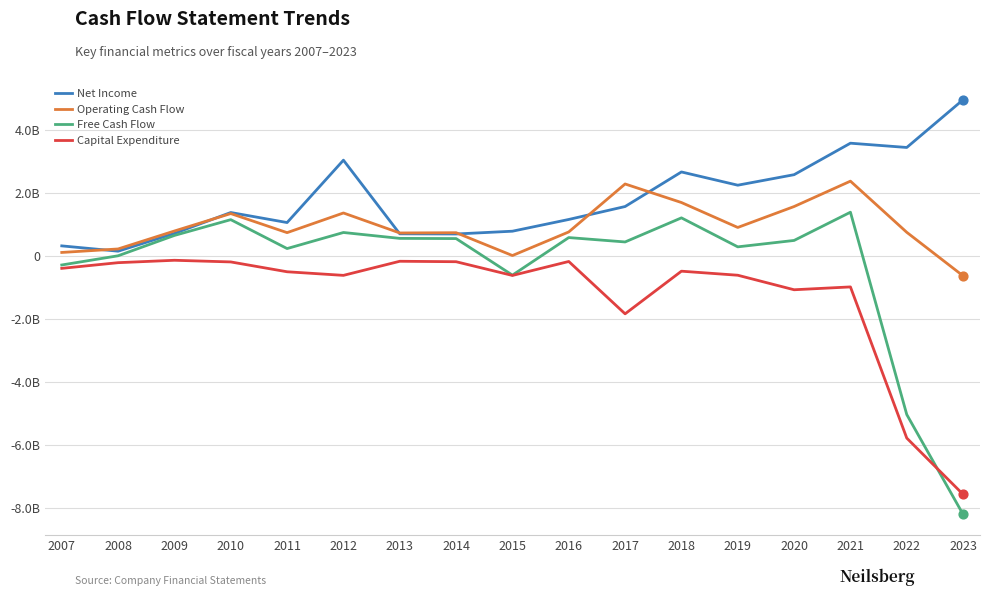

What are all the series names shown in the legend?

Net Income, Operating Cash Flow, Free Cash Flow, Capital Expenditure